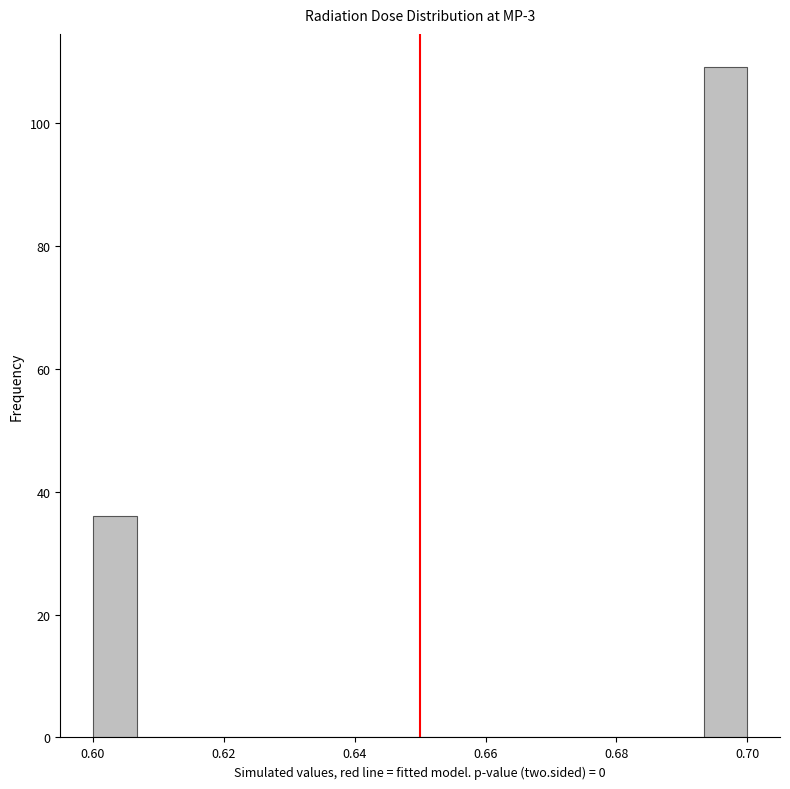

Read against the x-axis, roughly where is the centre of the tallest bar?

0.696